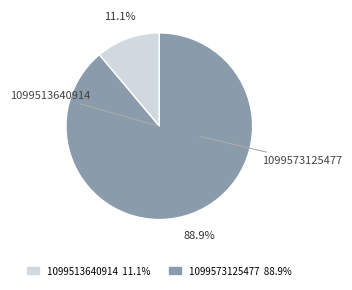

How many segments does this pie chart have?

2